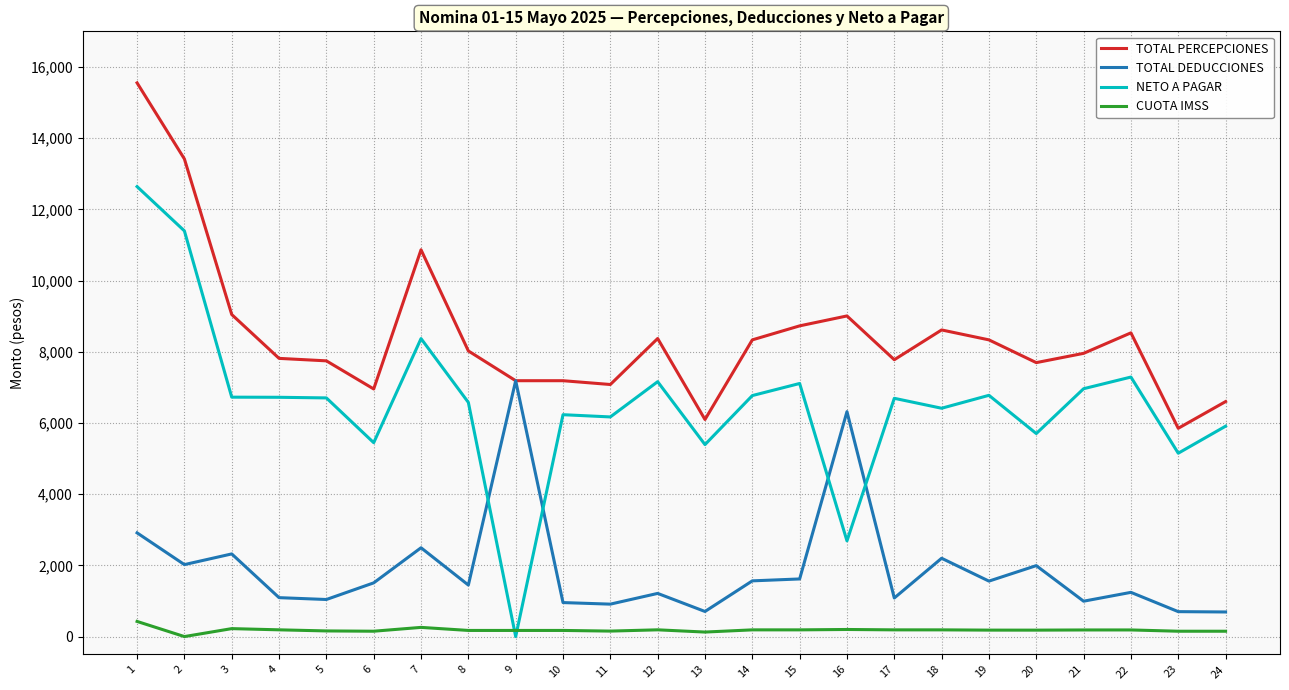

How many distinct data groups are displayed?

4